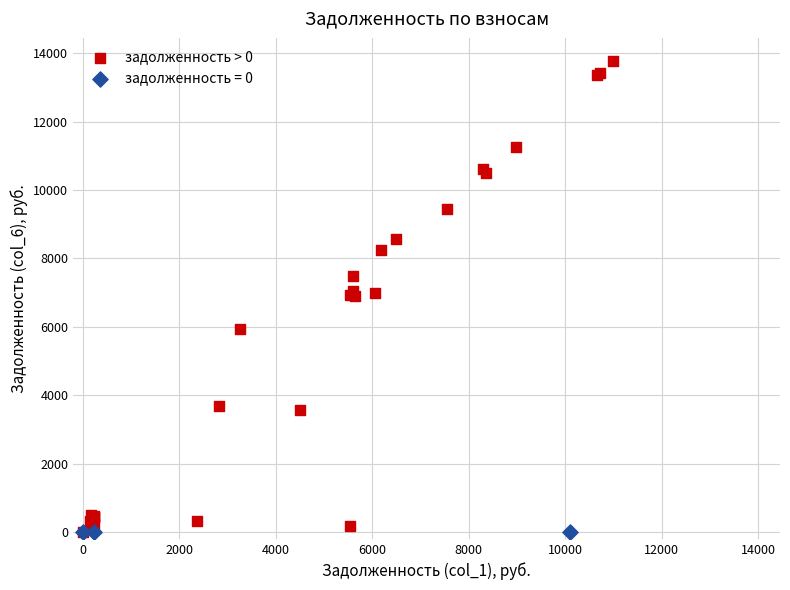

Which series reaches the maximum Y coordinate?

задолженность > 0